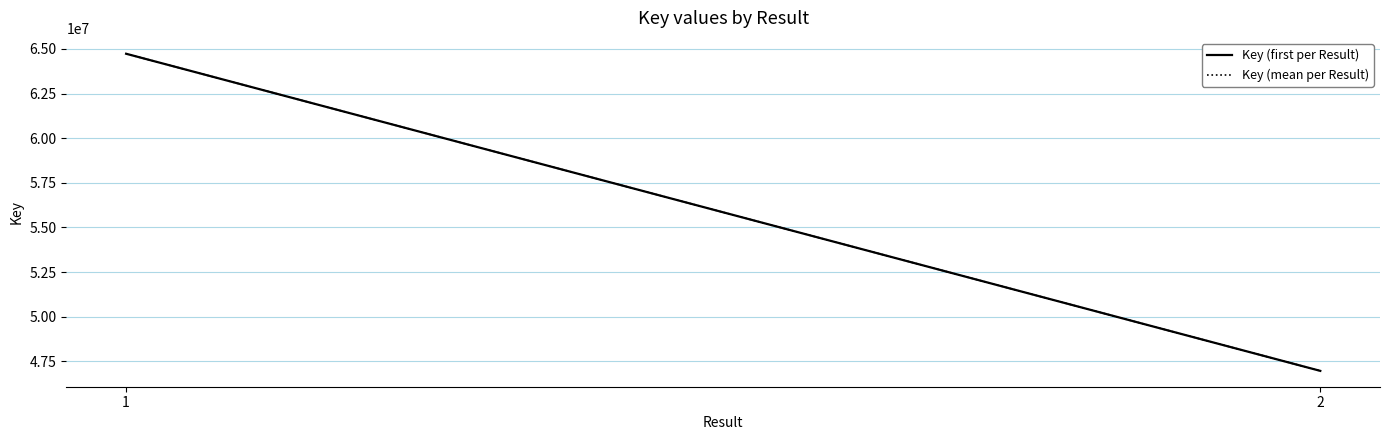

What are all the series names shown in the legend?

Key (first per Result), Key (mean per Result)